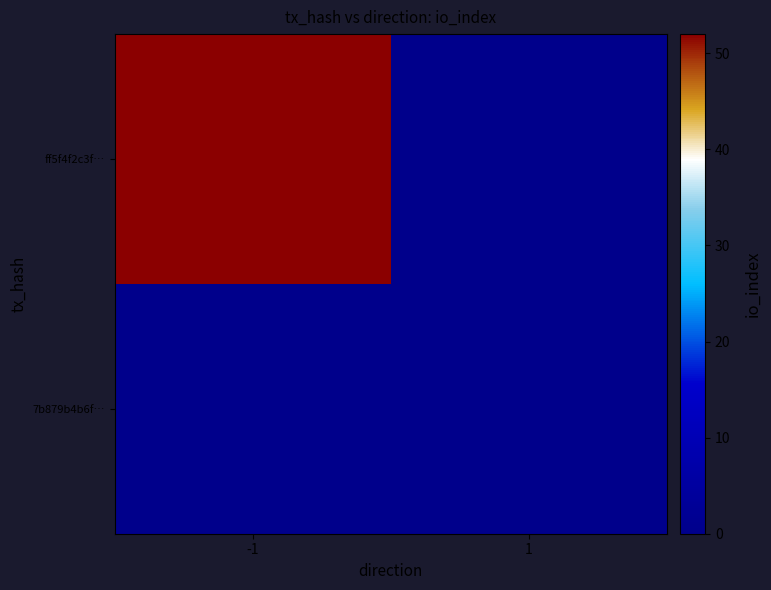

At how many categories does at least one series exceed 24?

1